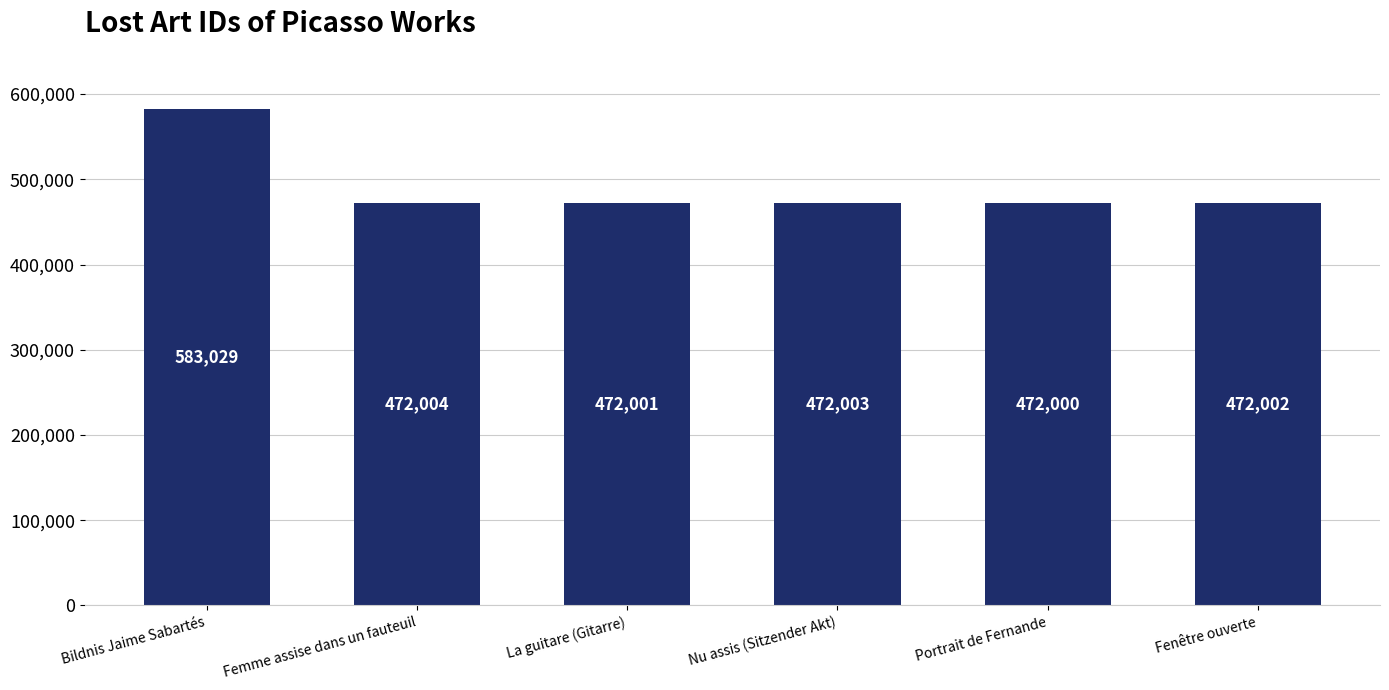

Approximately how many times larger is the value at Fenêtre ouverte compared to Bildnis Jaime Sabartés?

0.8